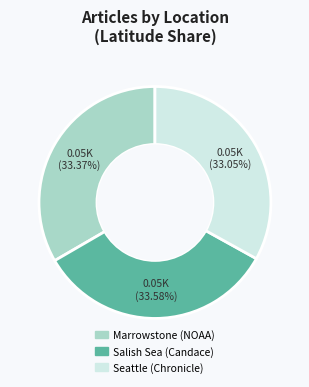

Is it true that Salish Sea (Candace) is 27% of the pie?

False